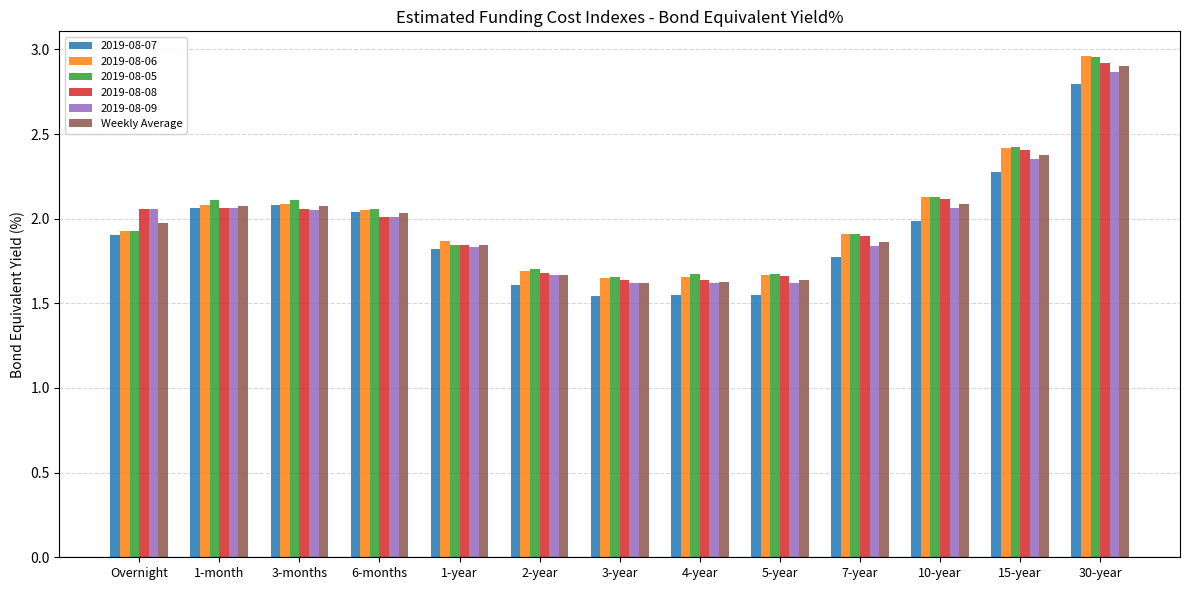

Which series has the largest range (max minus min)?

2019-08-06